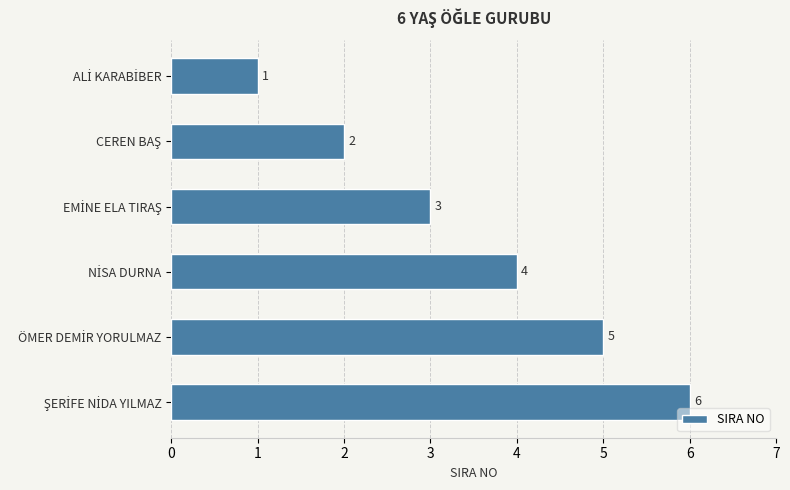

What is the greatest value displayed?

6